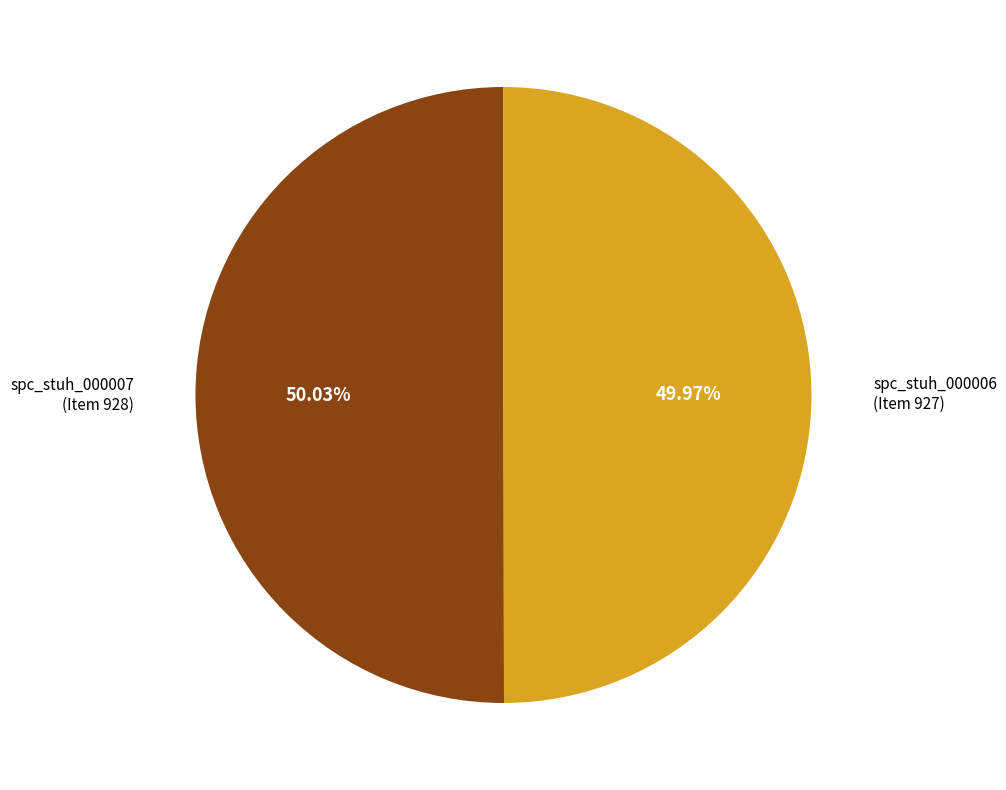

To the nearest percent, what is the average slice percentage?

50%